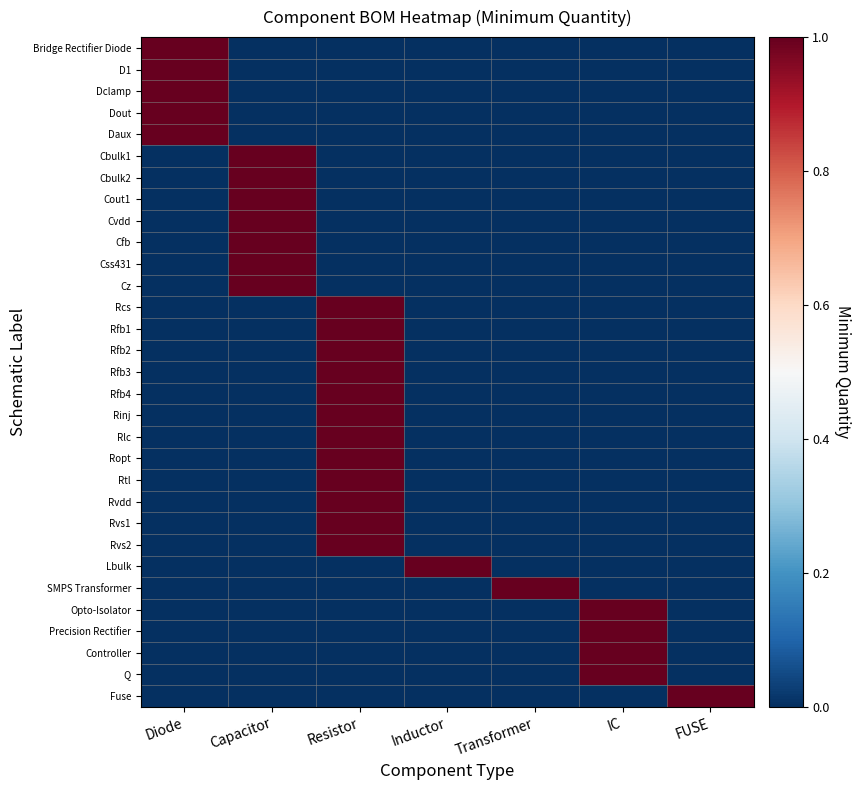

At Transformer, list the series in order from largest to smallest.

SMPS Transformer, Bridge Rectifier Diode, D1, Dclamp, Dout, Daux, Cbulk1, Cbulk2, Cout1, Cvdd, Cfb, Css431, Cz, Rcs, Rfb1, Rfb2, Rfb3, Rfb4, Rinj, Rlc, Ropt, Rtl, Rvdd, Rvs1, Rvs2, Lbulk, Opto-Isolator, Precision Rectifier, Controller, Q, Fuse